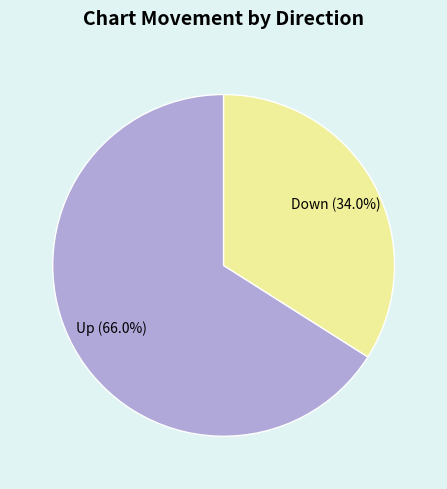

The Up slice represents 66% of the pie. True or false?

True